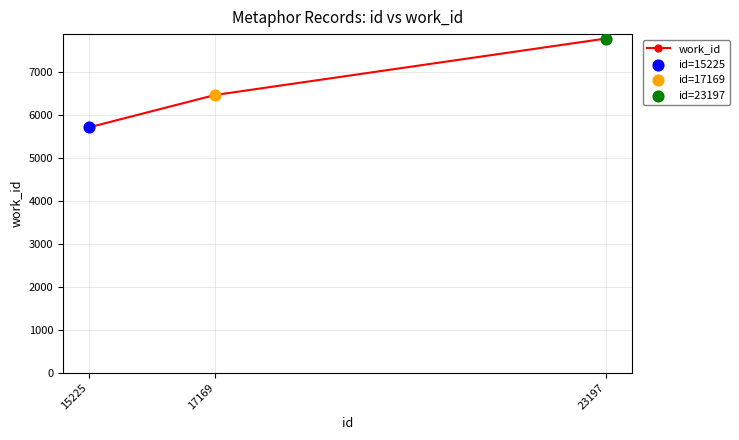

What is the ratio of the value at 23197 to the value at 17169?

1.2